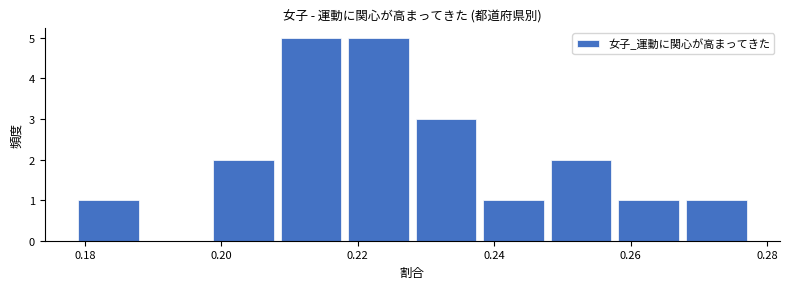

What is the height of the bar covering 0.228 to 0.238 on the x-axis? Neither the bar edges nor the heights are printed on the chart, so give them approximately, as read against the axes.

3